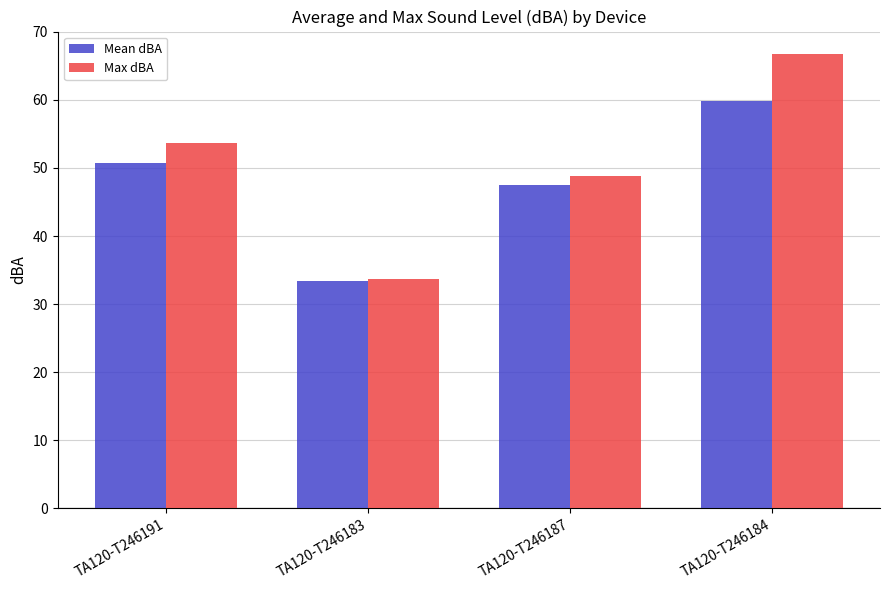

What is the minimum value shown in the chart?

33.5